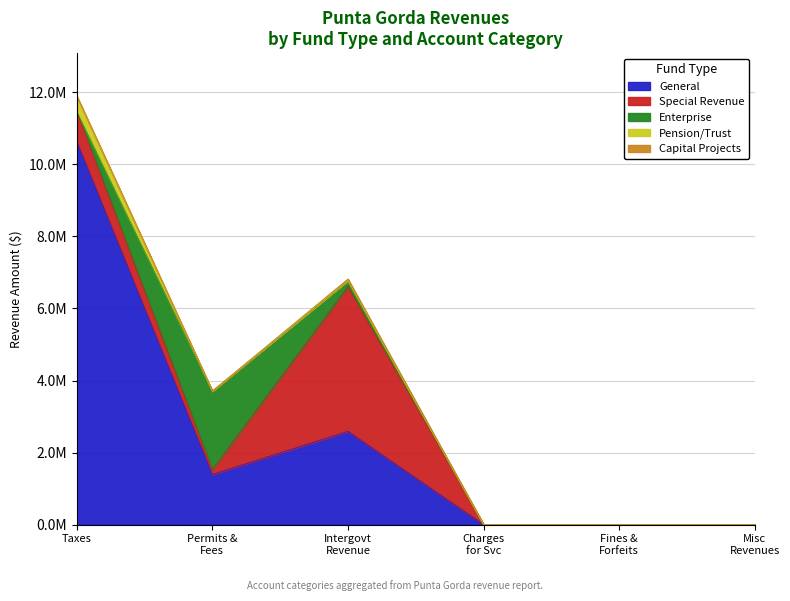

Rank the series by their maximum value, from highest to lowest.

General, Special Revenue, Enterprise, Pension/Trust, Capital Projects